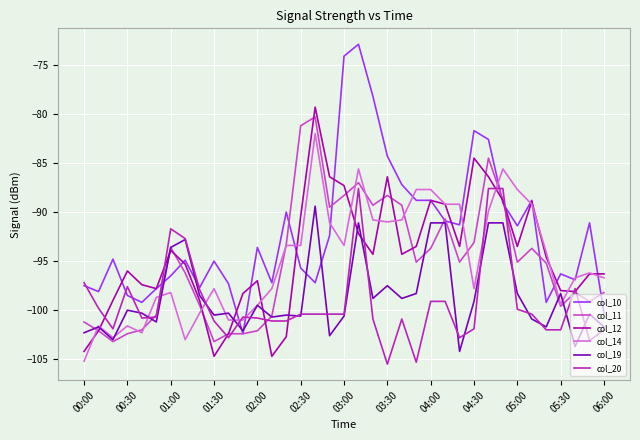

Which series has the largest total across all categories?

col_10